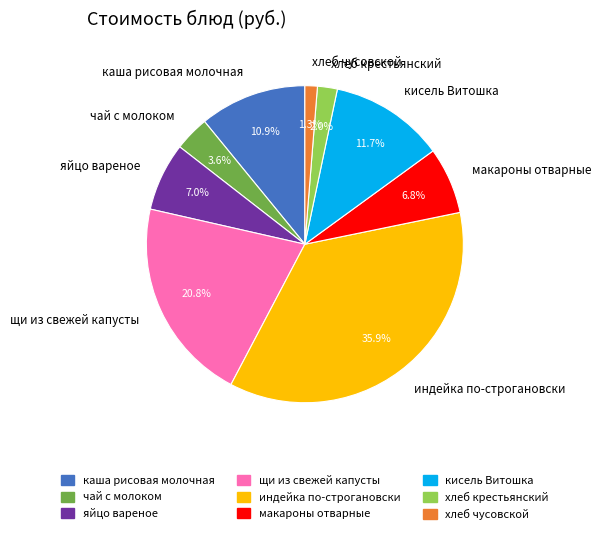

To the nearest percent, what portion does чай с молоком represent?

4%